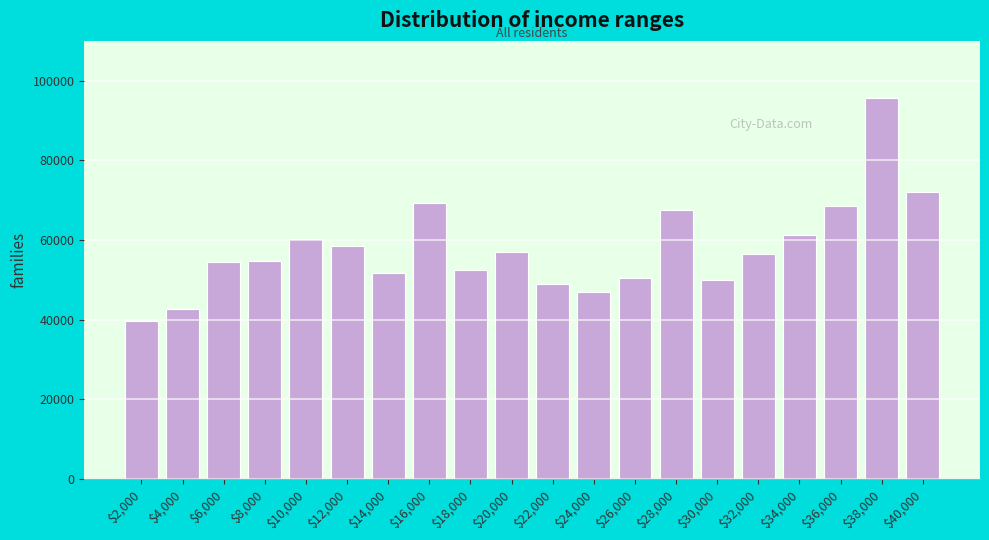

What is the difference between the second highest and minimum values?

32427